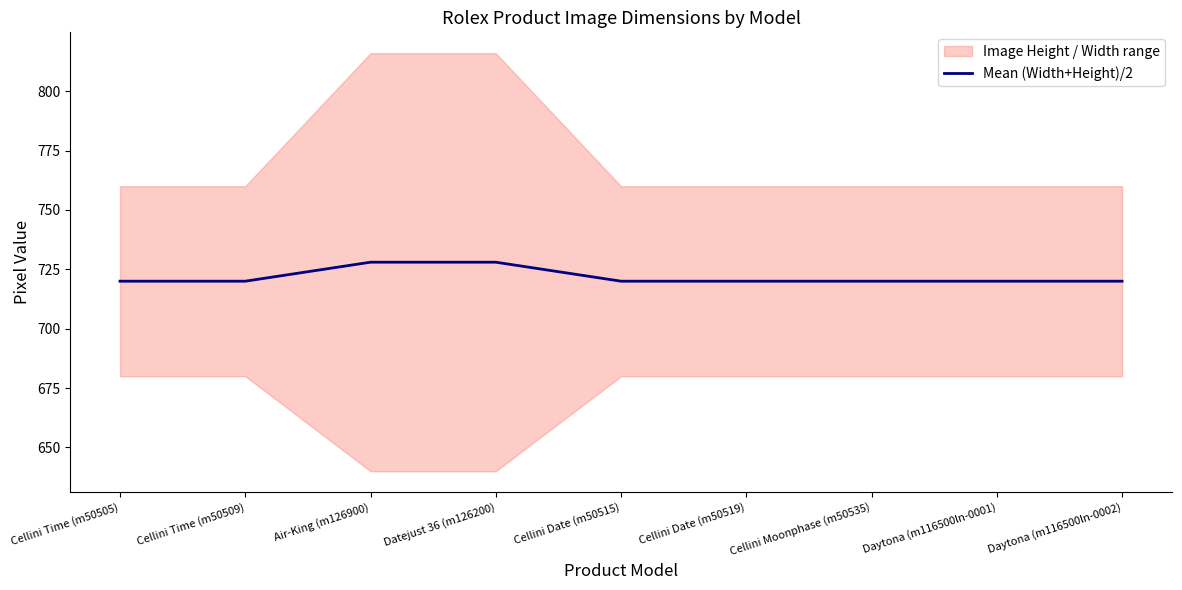

What is the change in value from Air-King (m126900) to Cellini Date (m50519)?

-8